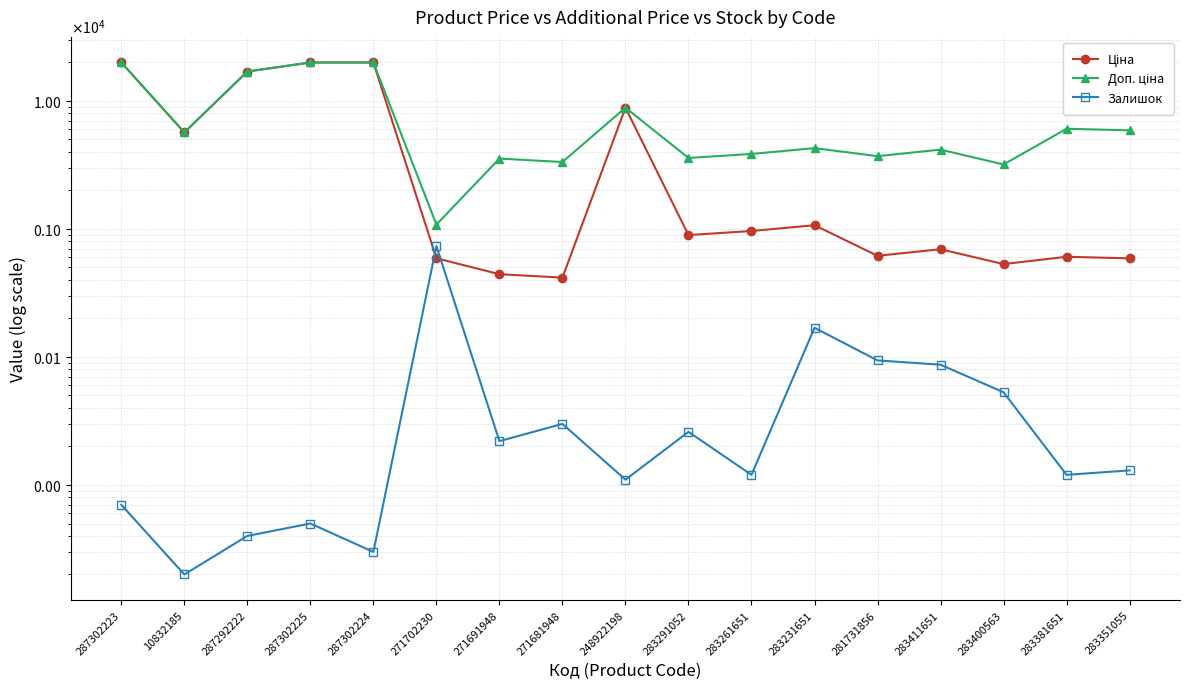

How many values in the Доп. ціна series exceed 4279?

9